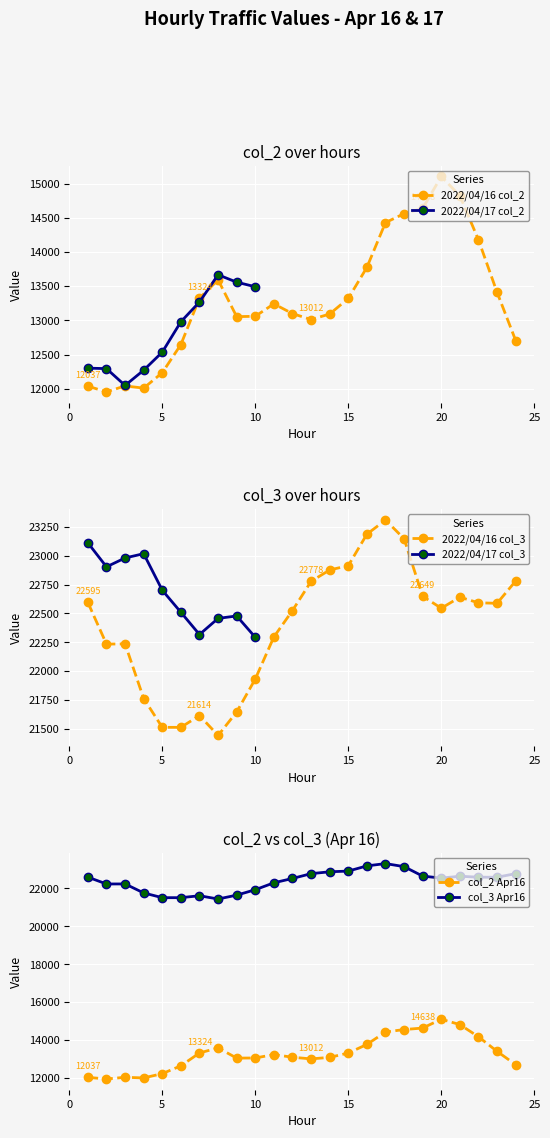

What is the lowest value of the 2022/04/16 col_2 series?

11954